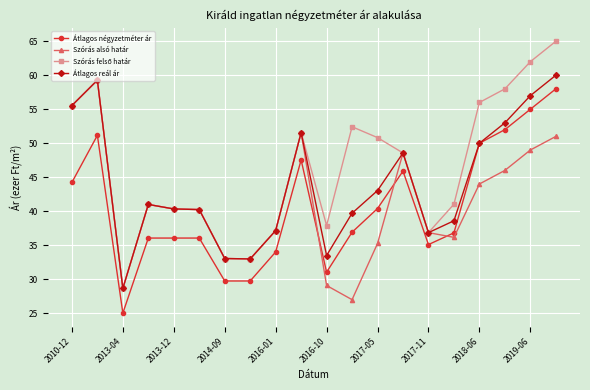

Is this an area chart (filled region under the line)?

No